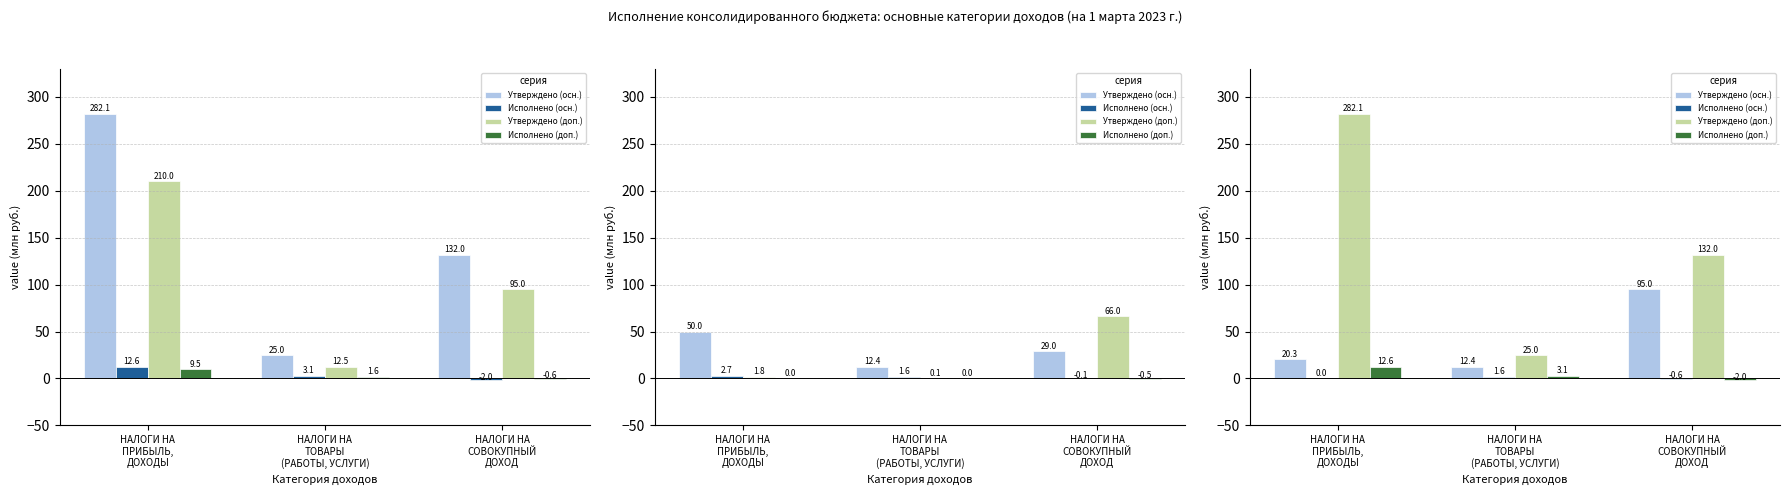

Between НАЛОГИ НА
ПРИБЫЛЬ,
ДОХОДЫ and НАЛОГИ НА
ТОВАРЫ
(РАБОТЫ, УСЛУГИ), which series saw the biggest shift?

Утверждено (доп.)